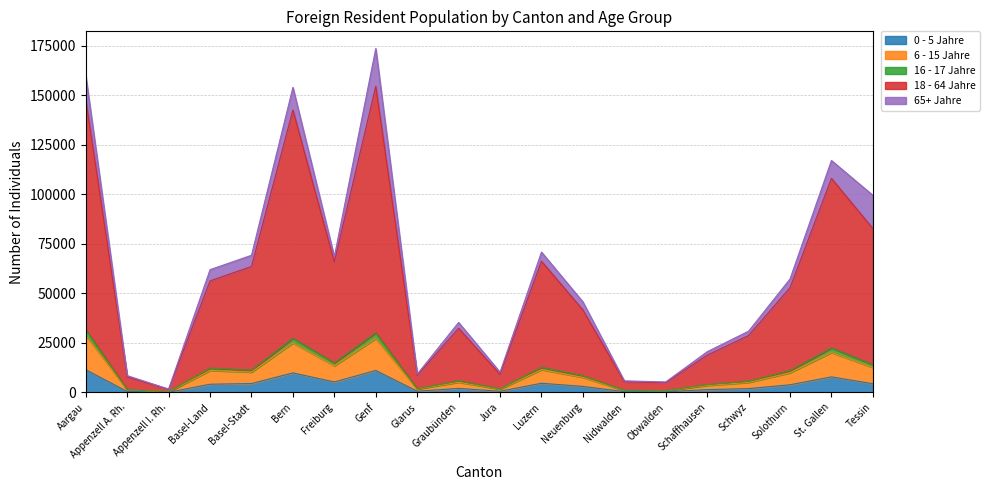

Is the value of 6 - 15 Jahre at Nidwalden greater than the value of 18 - 64 Jahre at Schwyz?

No